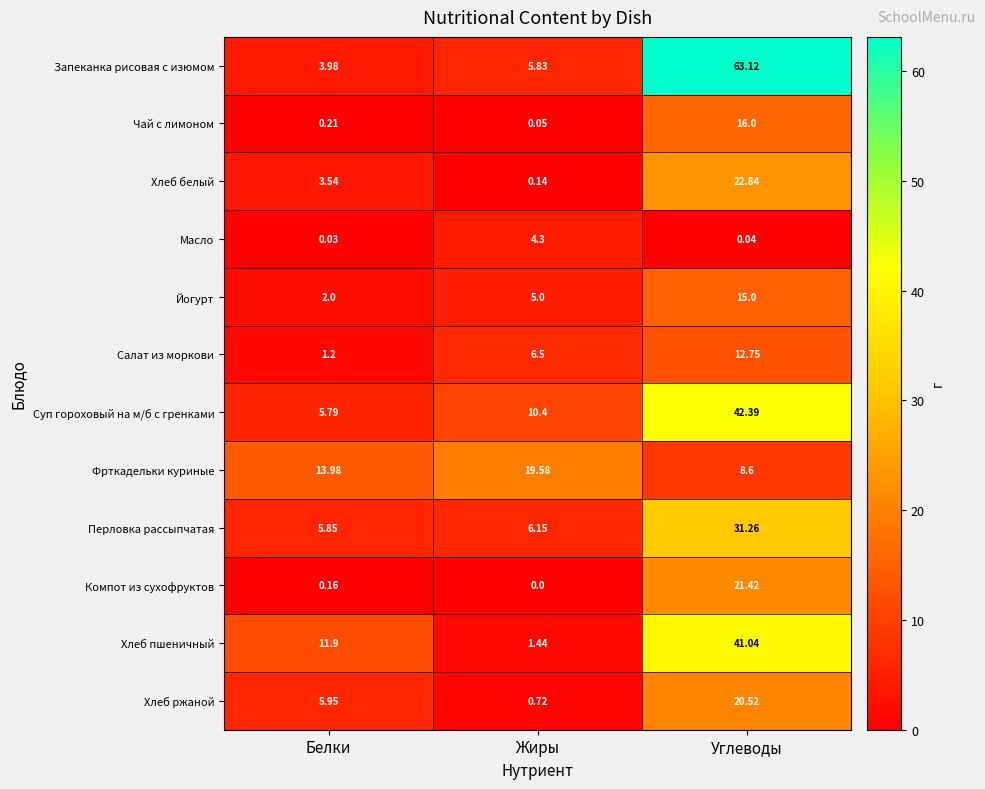

Which series has the largest range (max minus min)?

Запеканка рисовая с изюмом